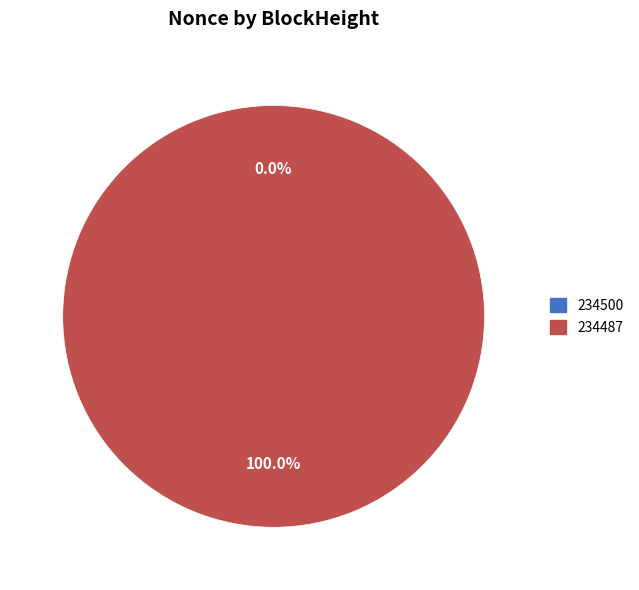

Between 234487 and 234500, which is larger?

234487